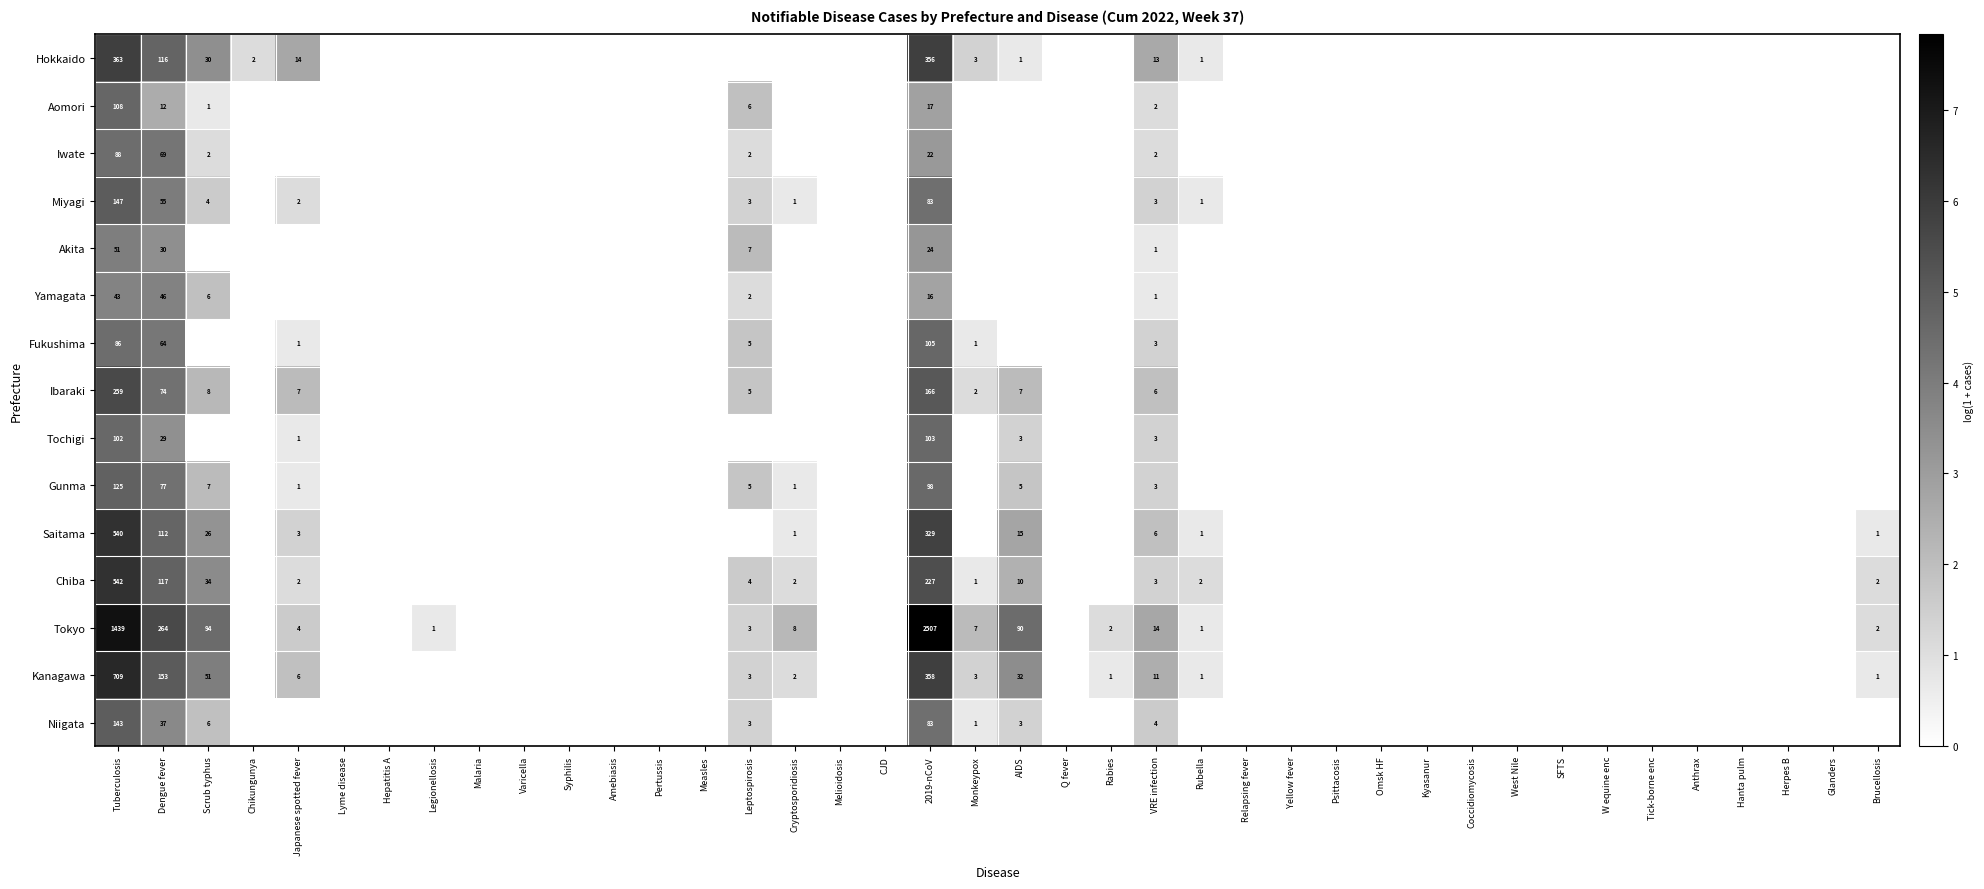

Is it true that Akita equals 1 at VRE infection?

True